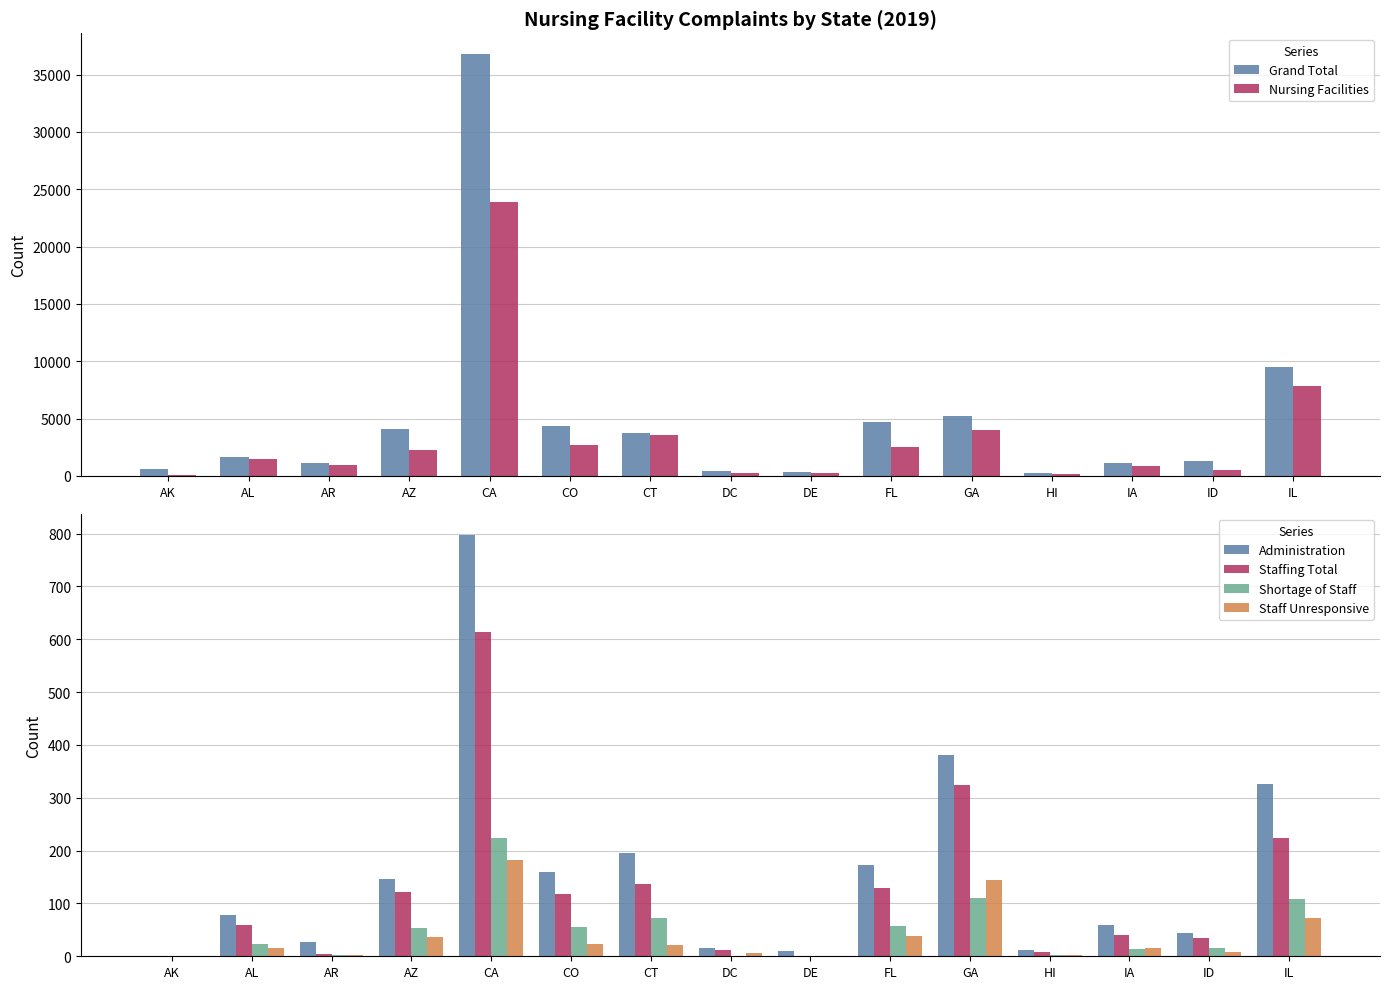

Between AL and AK, which is larger?

AL